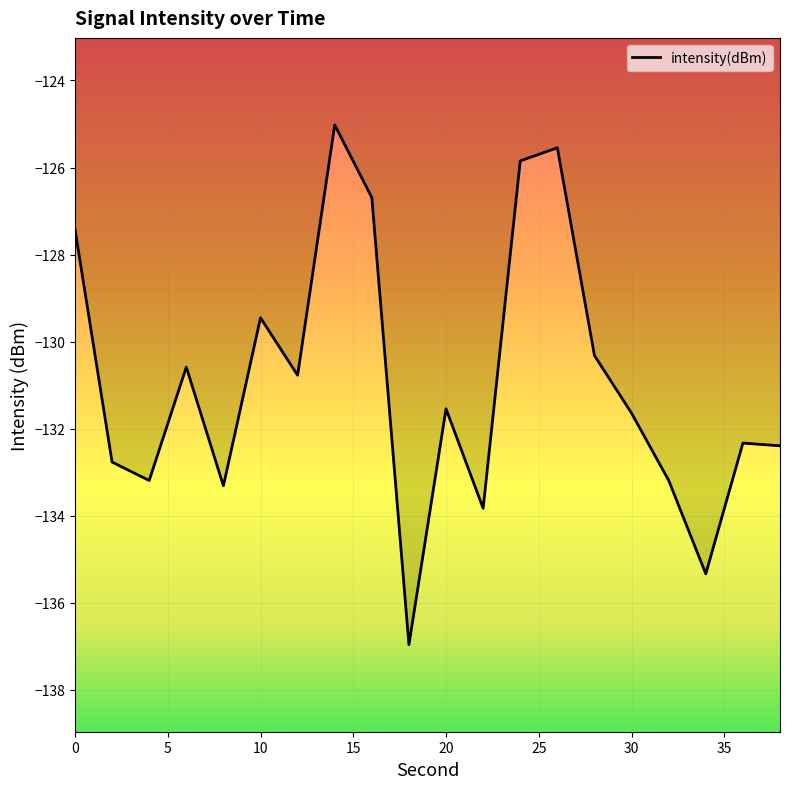

List the labels in order of value, largest first.

14, 26, 24, 16, 0, 10, 28, 6, 12, 20, 30, 36, 38, 2, 32, 4, 8, 22, 34, 18